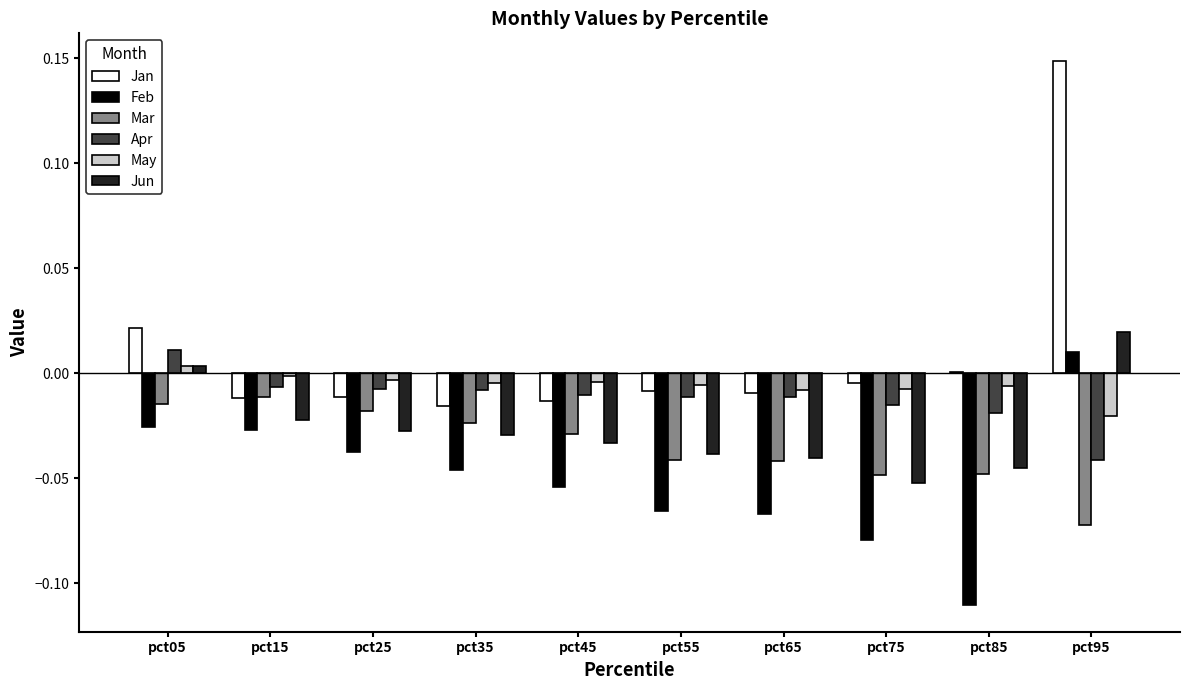

True or false: Apr has a value of 0.0 at pct05.

True